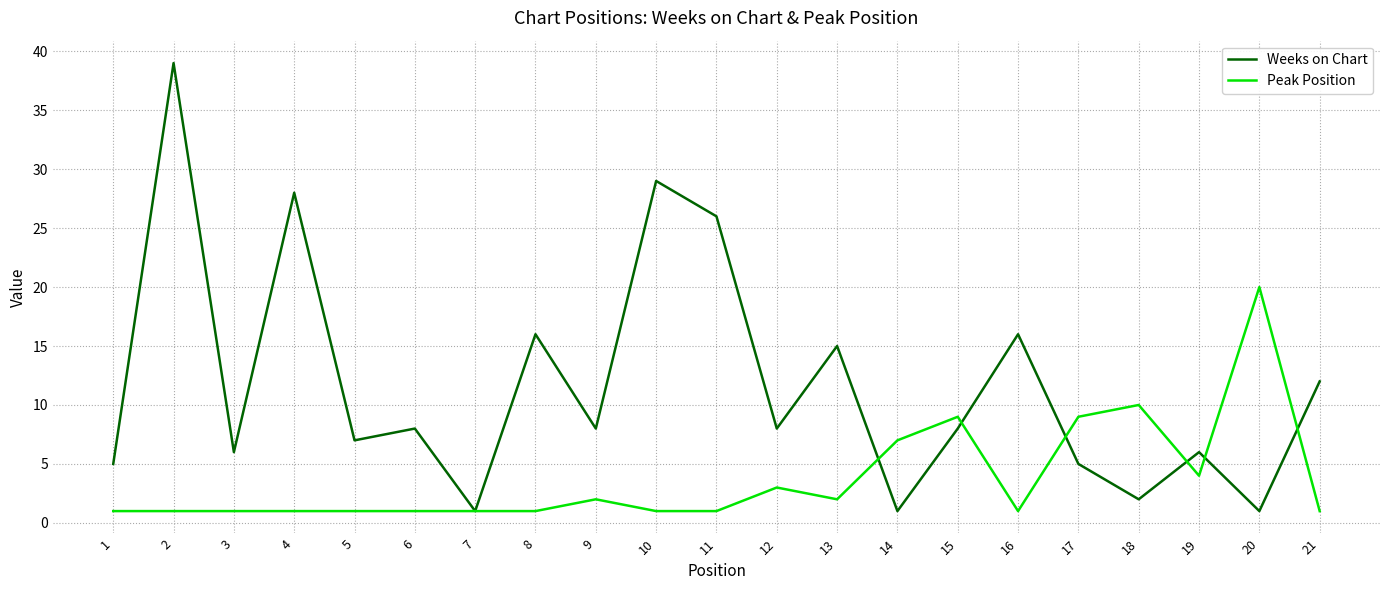

The value of Weeks on Chart at 3 is 6. True or false?

True